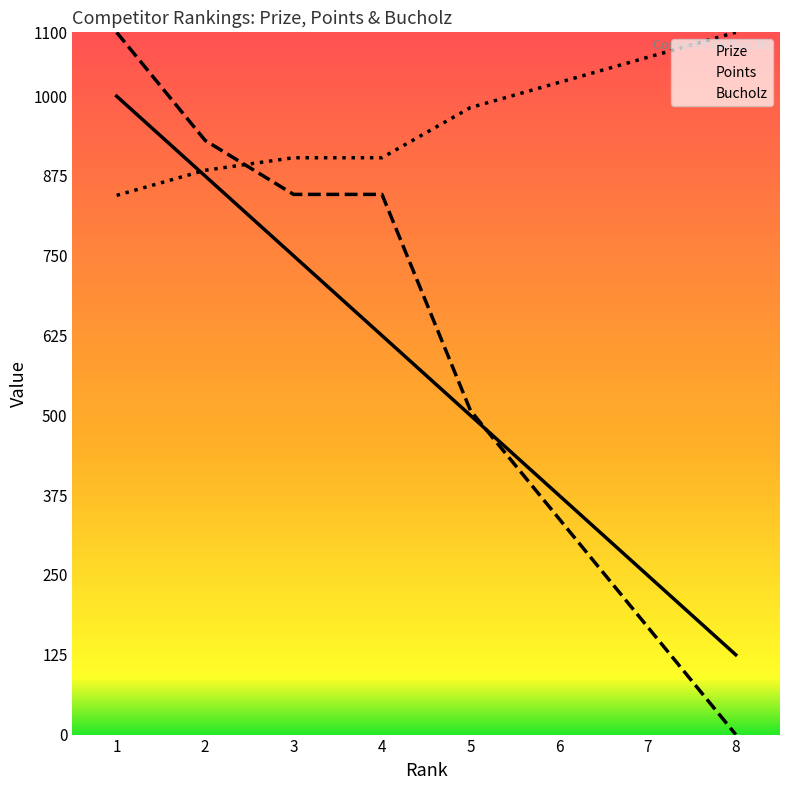

Reading left to right, list all the values displayed in this chart.

Prize: 1=1000.0	2=875.0	3=750.0	4=625.0	5=500.0	6=375.0	7=250.0	8=125.0
Points: 1=1100.0	2=930.8	3=846.2	4=846.2	5=507.7	6=338.5	7=169.2	8=0.0
Bucholz: 1=844.6	2=883.9	3=903.6	4=903.6	5=982.1	6=1021.4	7=1060.7	8=1100.0